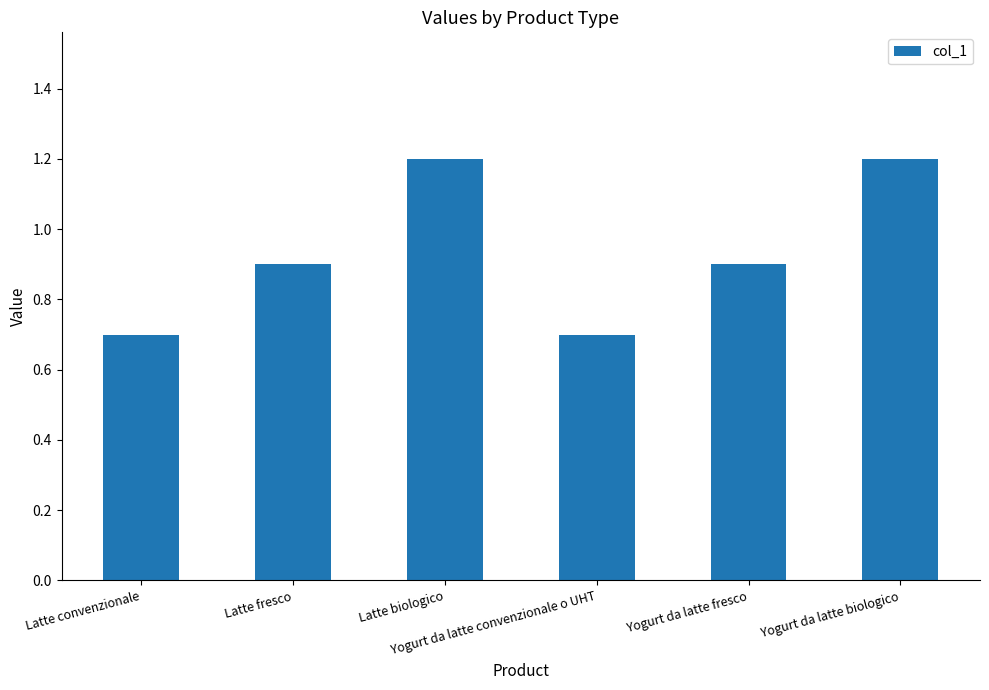

Between Yogurt da latte fresco and Latte biologico, which is larger?

Latte biologico